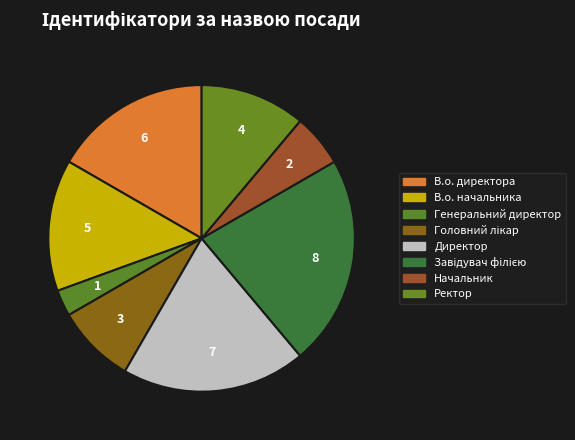

Does В.о. директора represent more than half of the total?

No